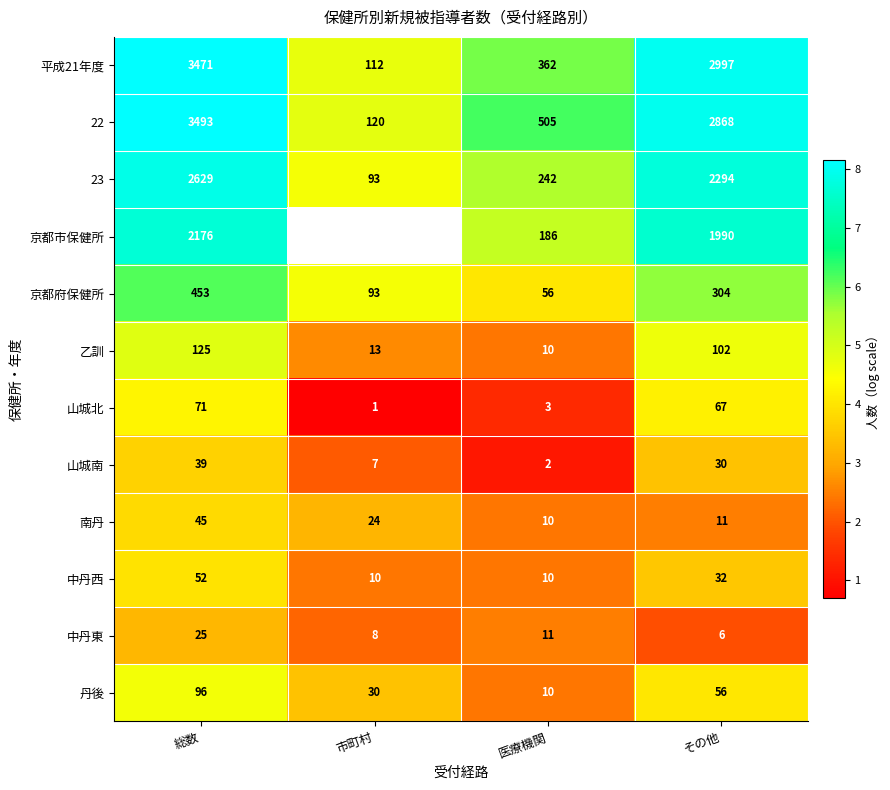

Which category has the lowest value across all series?

市町村